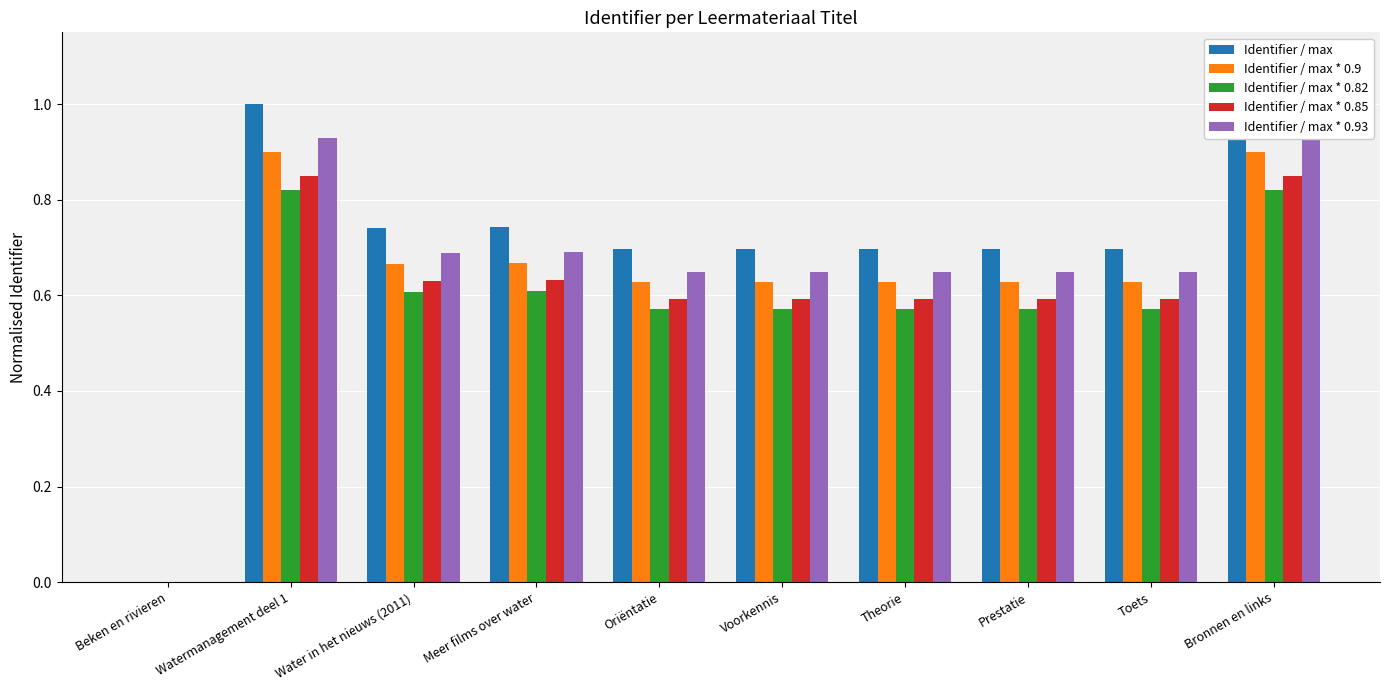

How many groups of bars are there?

10